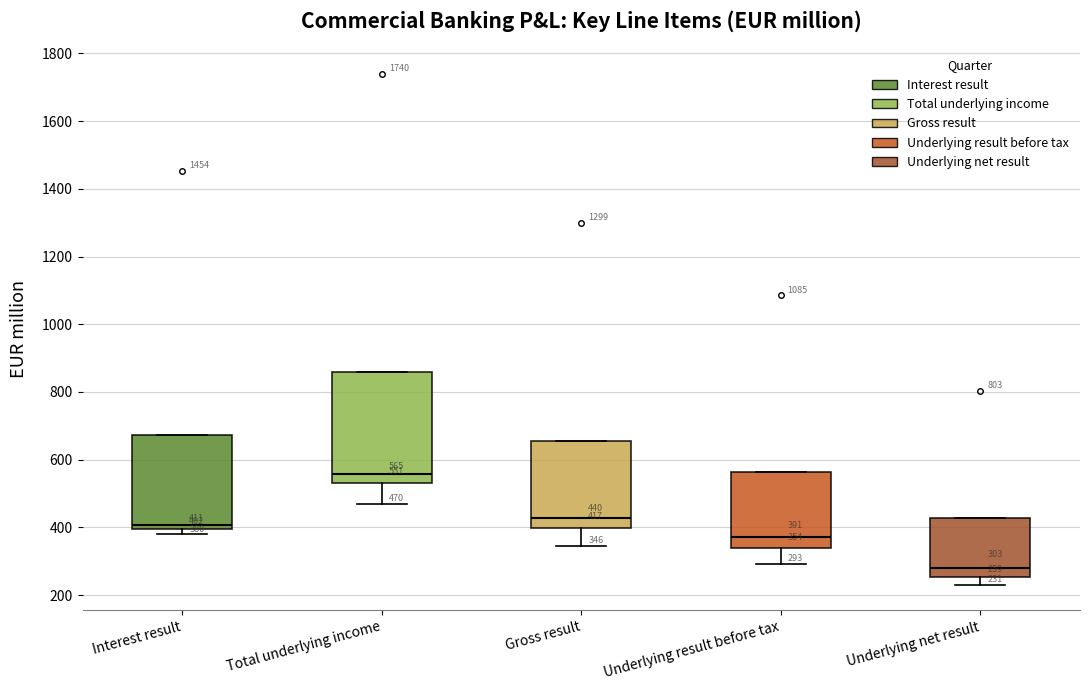

Which box has the lowest median line?

Underlying net result